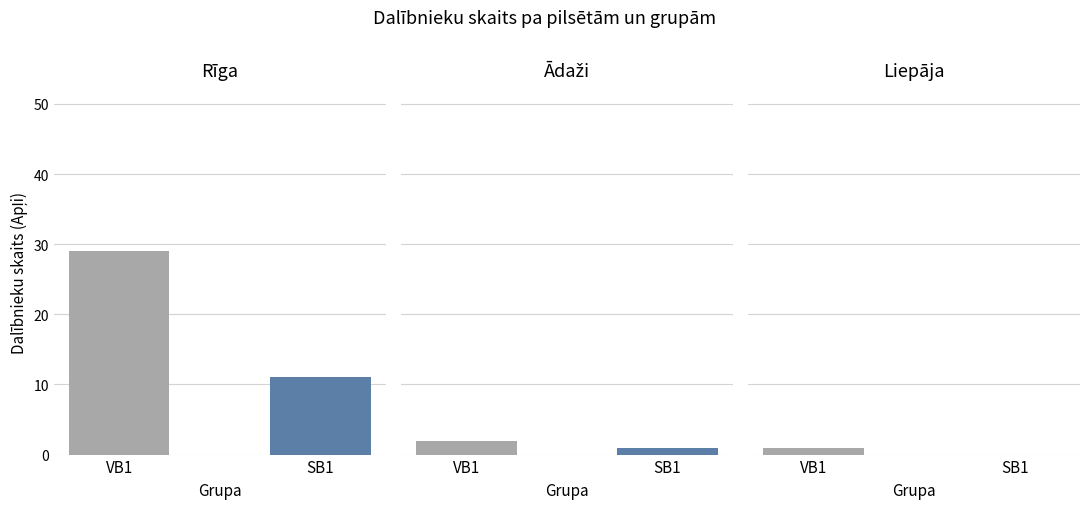

Which series has the largest total across all categories?

VB1